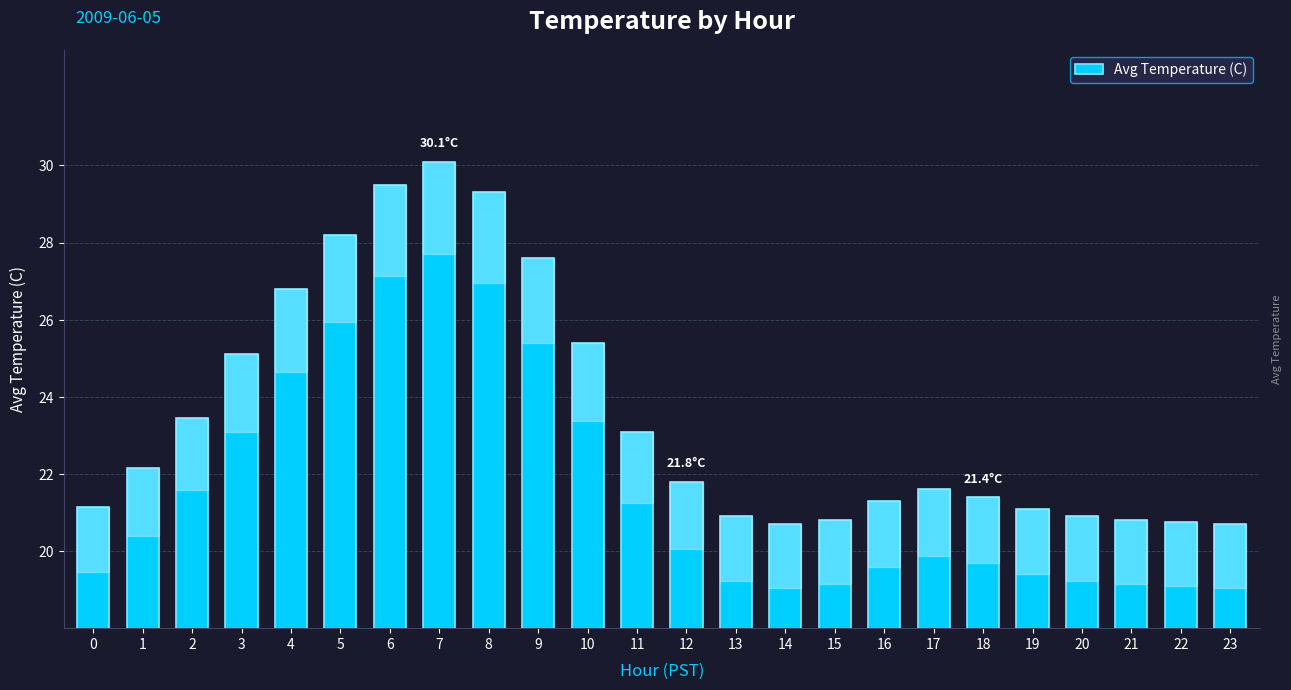

What is the ratio of the value at 4 to the value at 20?

1.3